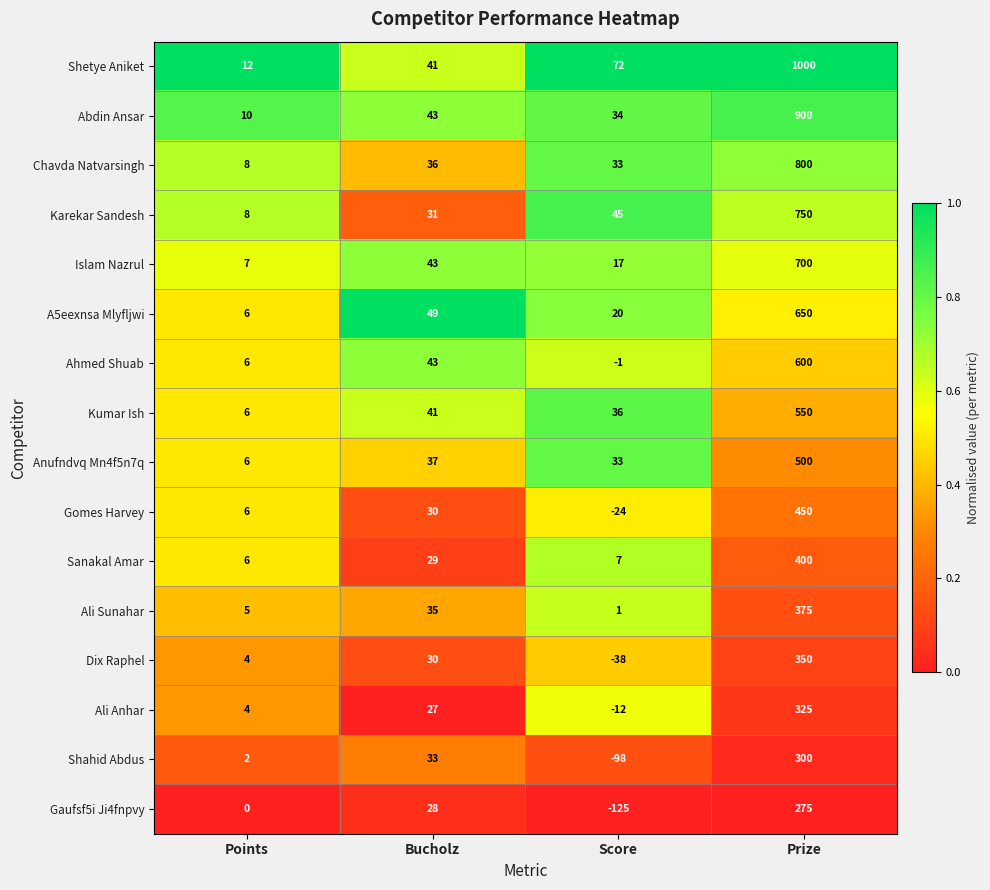

What is the sum of all Abdin Ansar values?

987